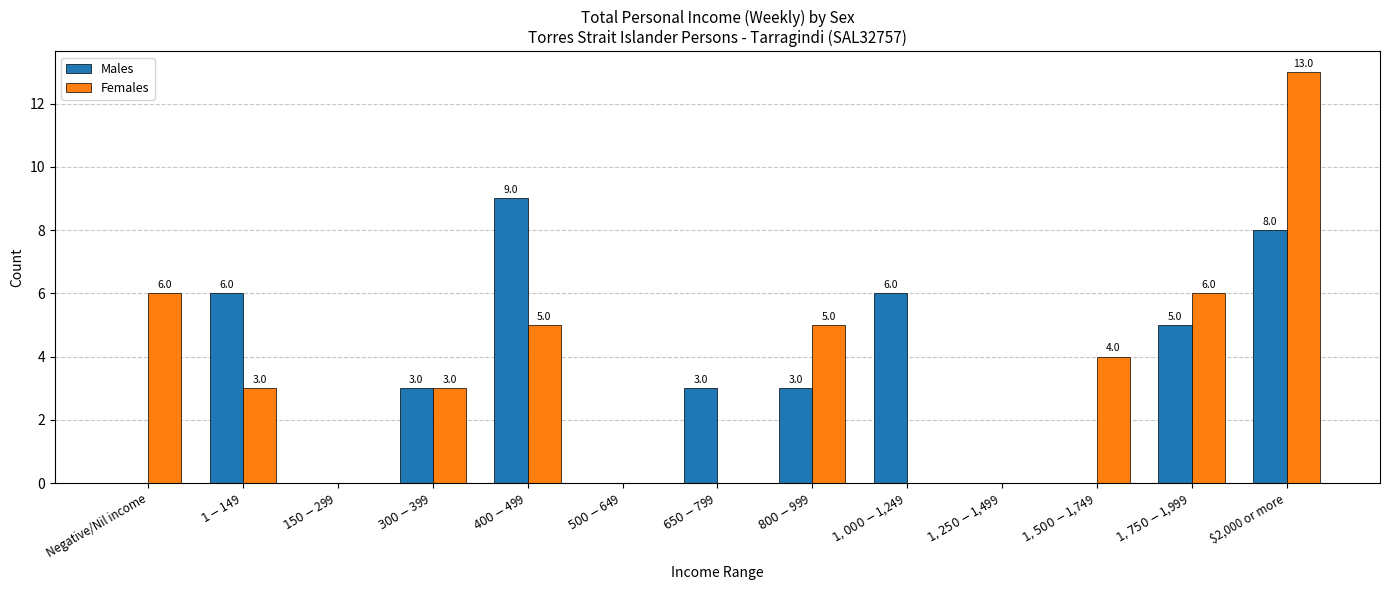

Which series has the largest total across all categories?

Females